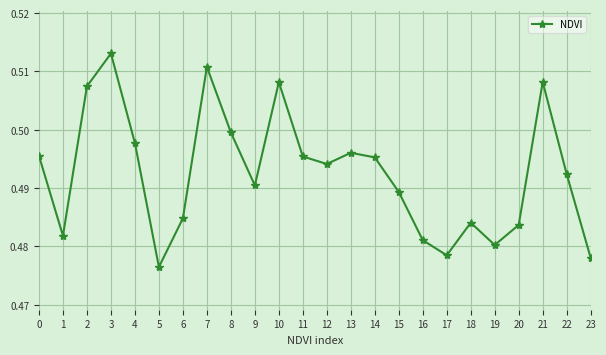

Between 19 and 7, which is larger?

7